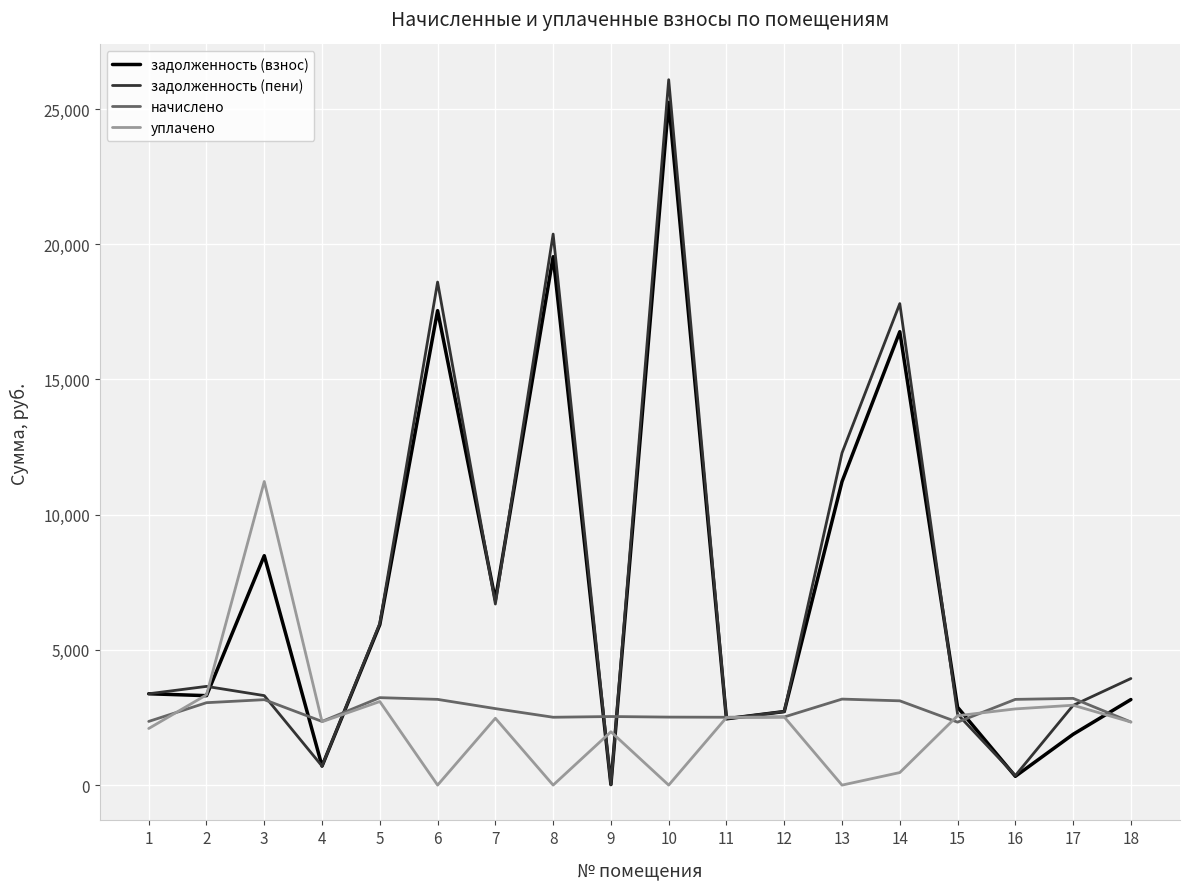

True or false: уплачено and задолженность (взнос) intersect in this chart.

True